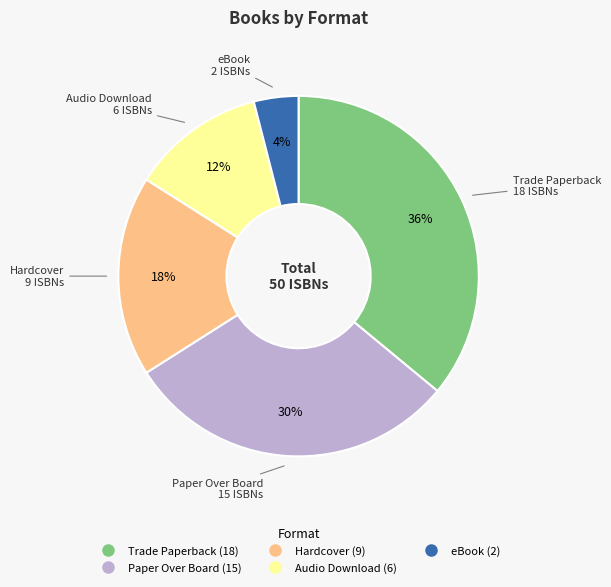

To the nearest percent, what is the combined percentage of Audio Download and Paper Over Board?

42%